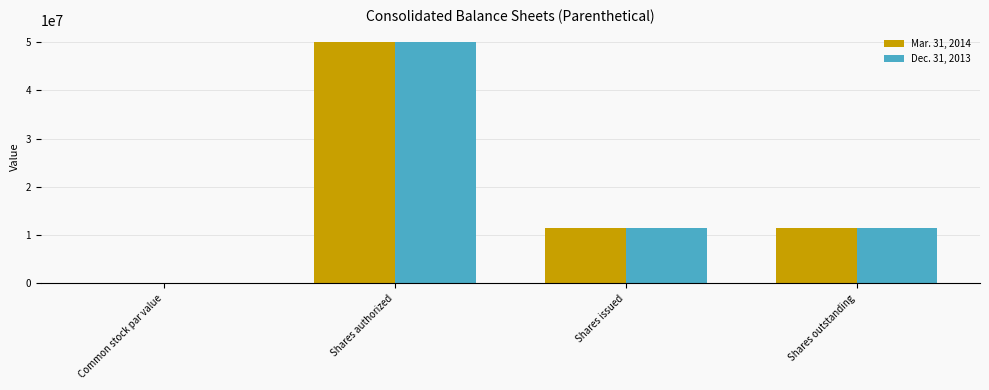

The Dec. 31, 2013 series shows 11446800.0 at Shares outstanding. True or false?

True